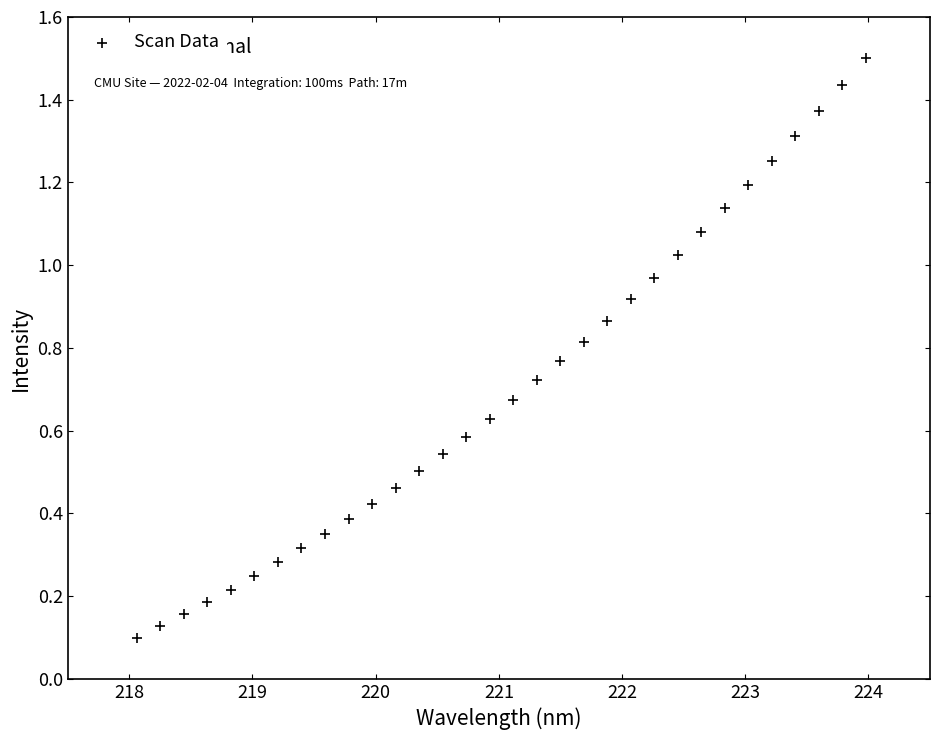

What is the range of X values (max minus min)?

5.9